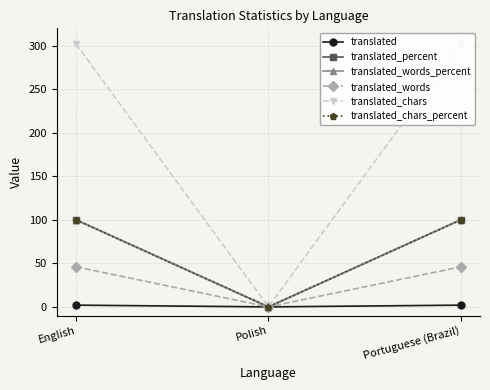

The translated series shows 1 at Portuguese (Brazil). True or false?

False